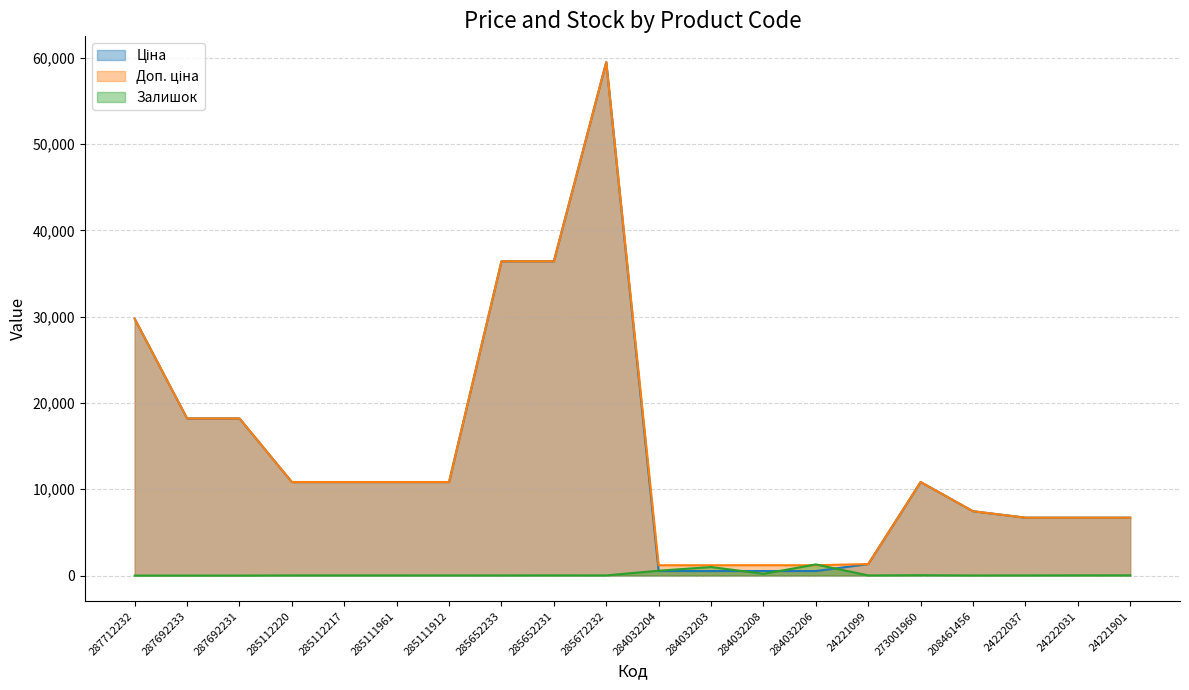

What is the sum of the Доп. ціна values at 287692233 and 284032204?

19409.0